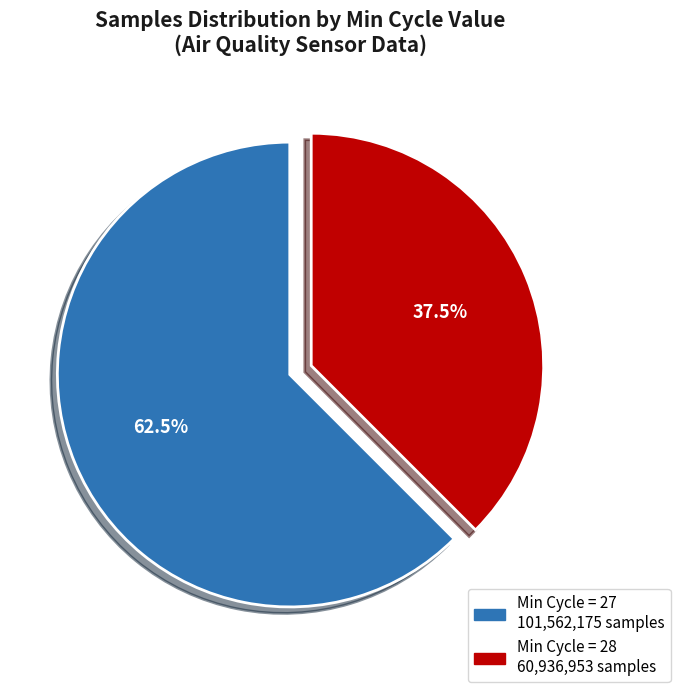

Is there any slice that represents more than half of the pie?

Yes